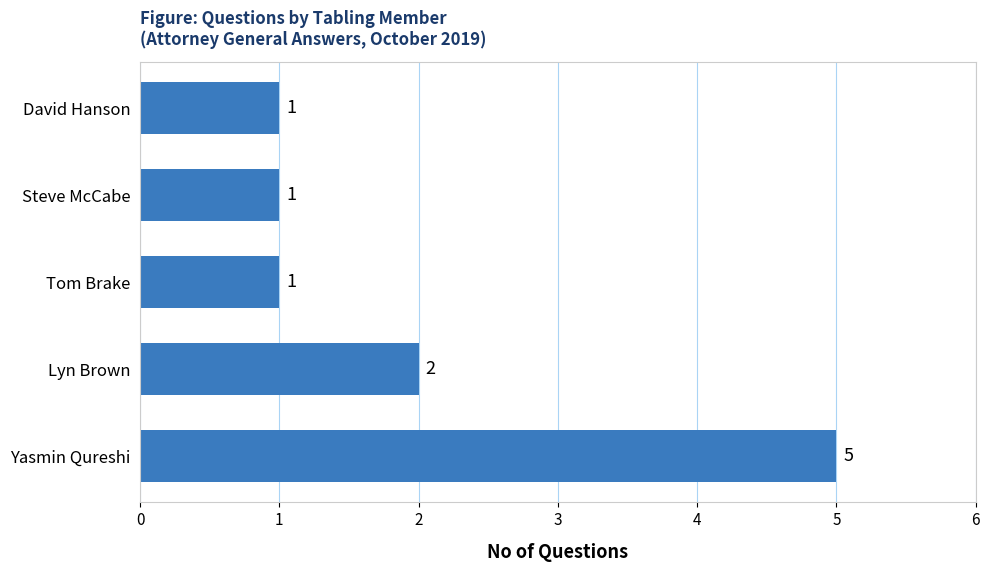

True or false: the data shows 1 at Steve McCabe.

True